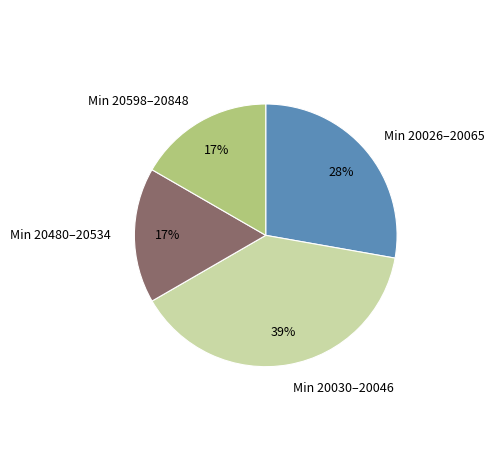

Does Min 20480–20534 represent more than half of the total?

No